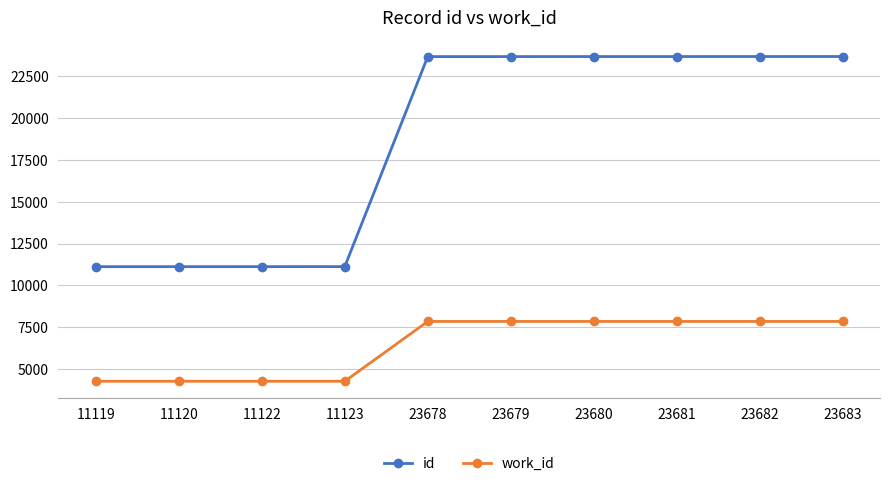

True or false: id and work_id cross at least once.

False